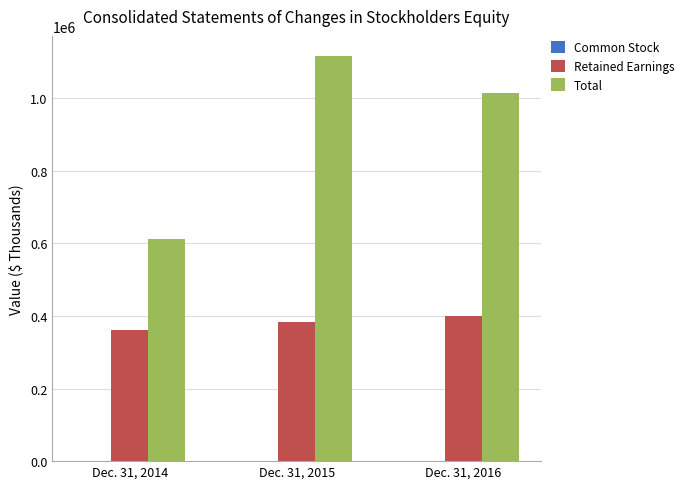

True or false: Retained Earnings has a value of 360058 at Dec. 31, 2014.

True